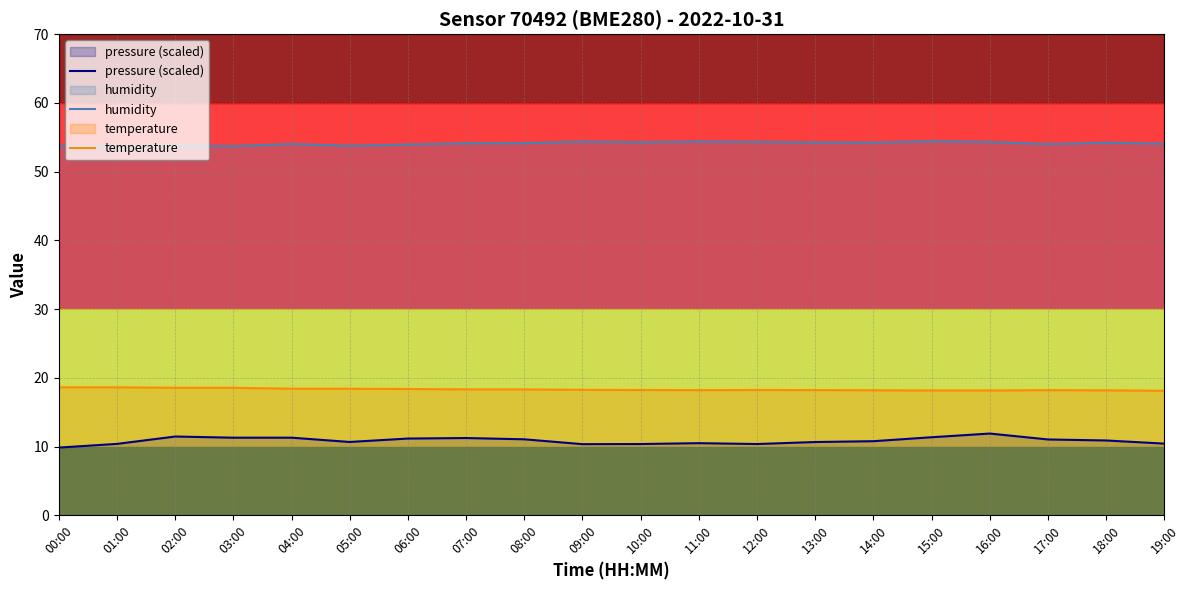

True or false: temperature and humidity cross at least once.

False